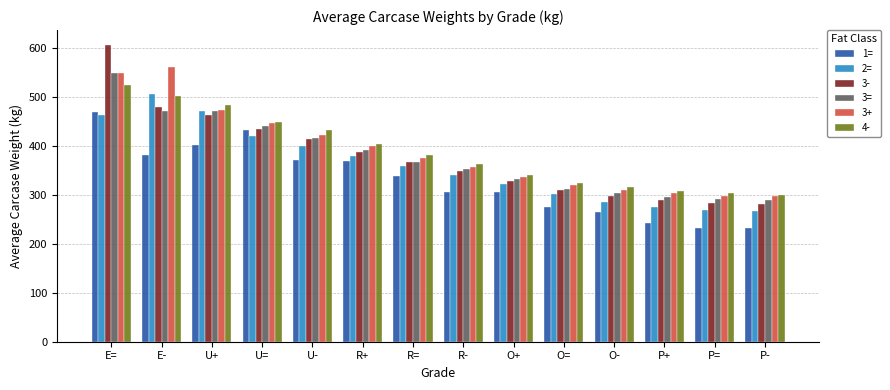

What is the label of the 13th bar from the left?

P=